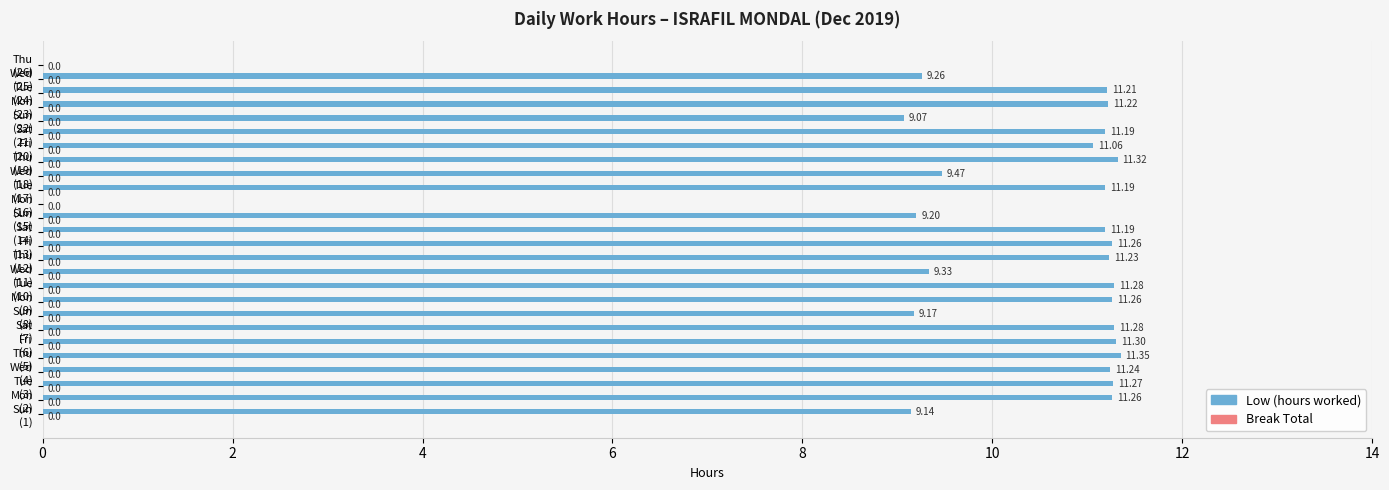

Are the bars horizontal?

Yes